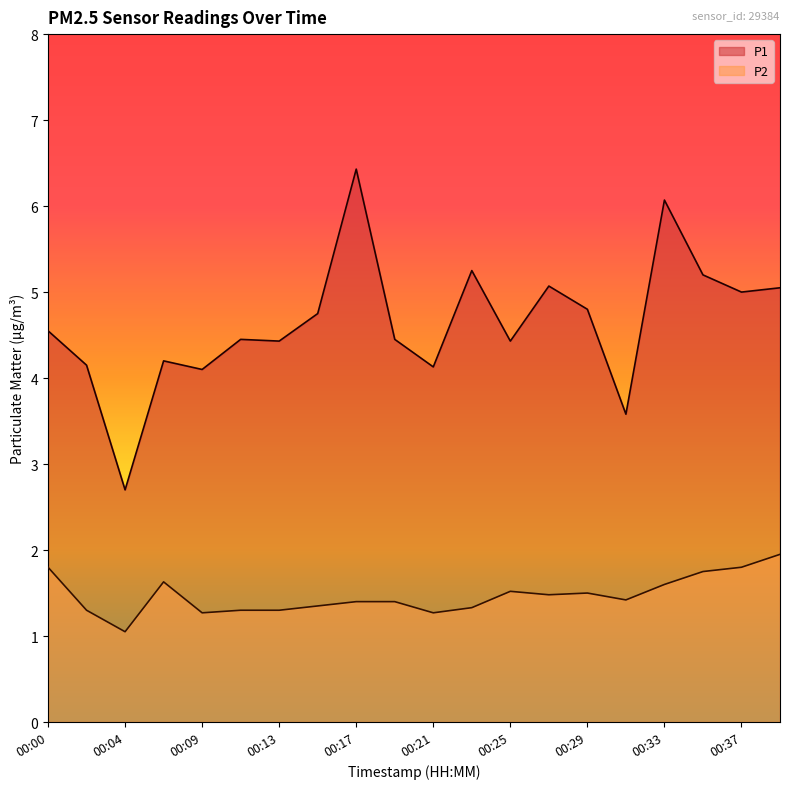

Is the value of P1 at 00:21 greater than the value of P2 at 00:04?

Yes